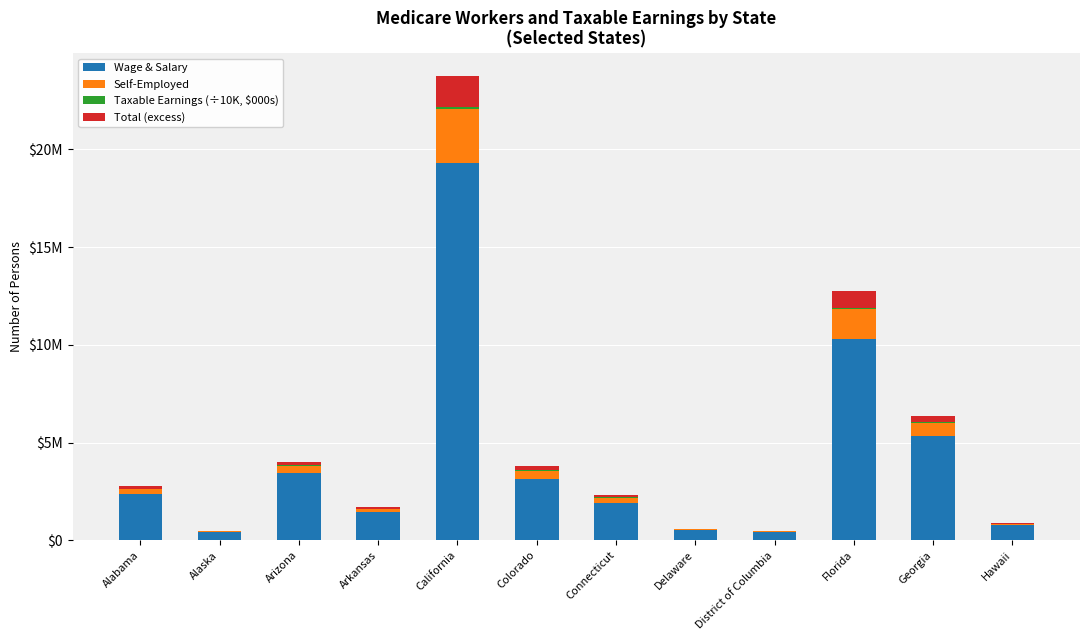

Rank the series at Alabama from lowest to highest value.

Taxable Earnings (÷10K, $000s), Total (excess), Self-Employed, Wage & Salary